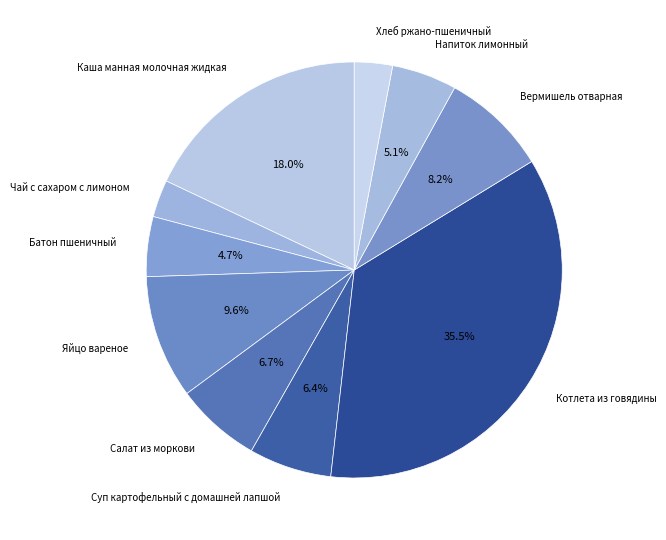

How much of the chart is everything except Батон пшеничный?

95.3%